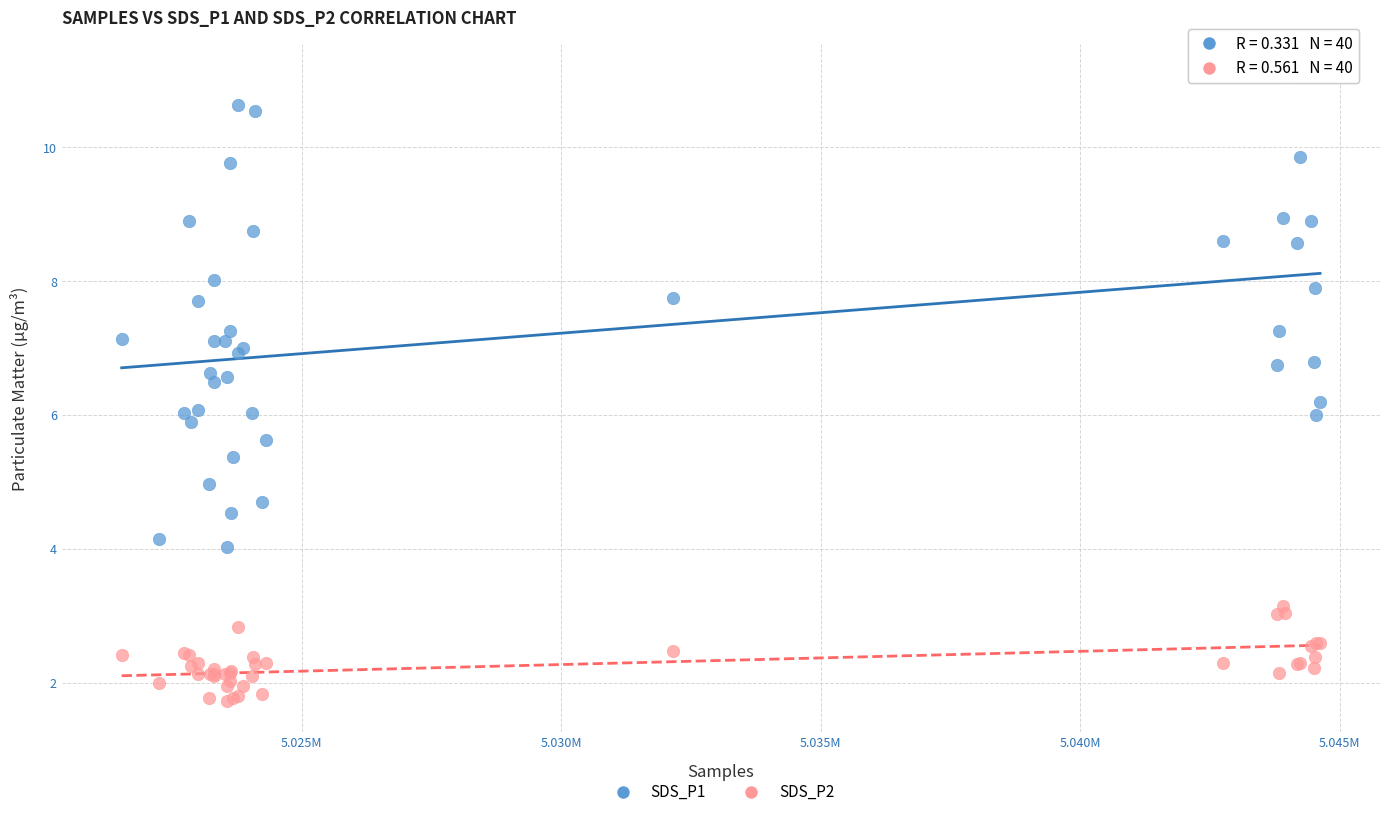

Which series contains the lowest Y value?

SDS_P2